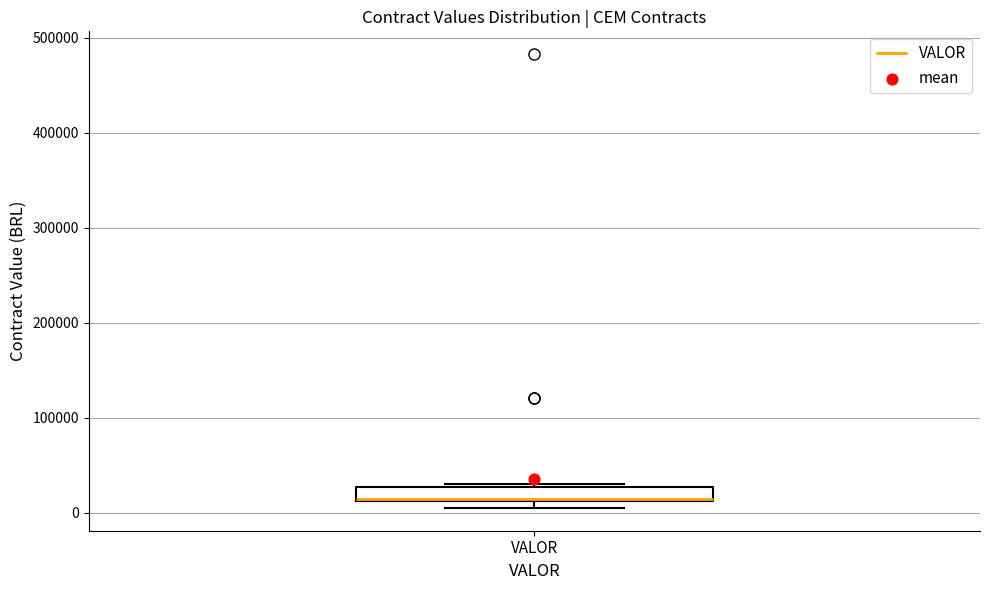

Where does the median line of the box for VALOR sit on the y-axis? The values are not printed on the chart, so give them approximately, as read against the axis.

20000